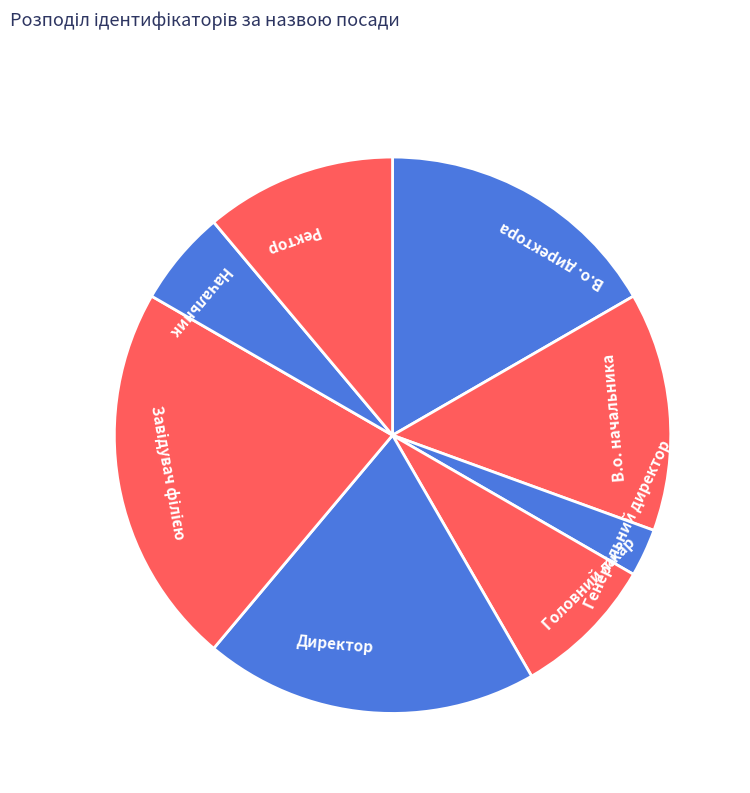

Which category has the smallest portion of the pie?

Генеральний директор